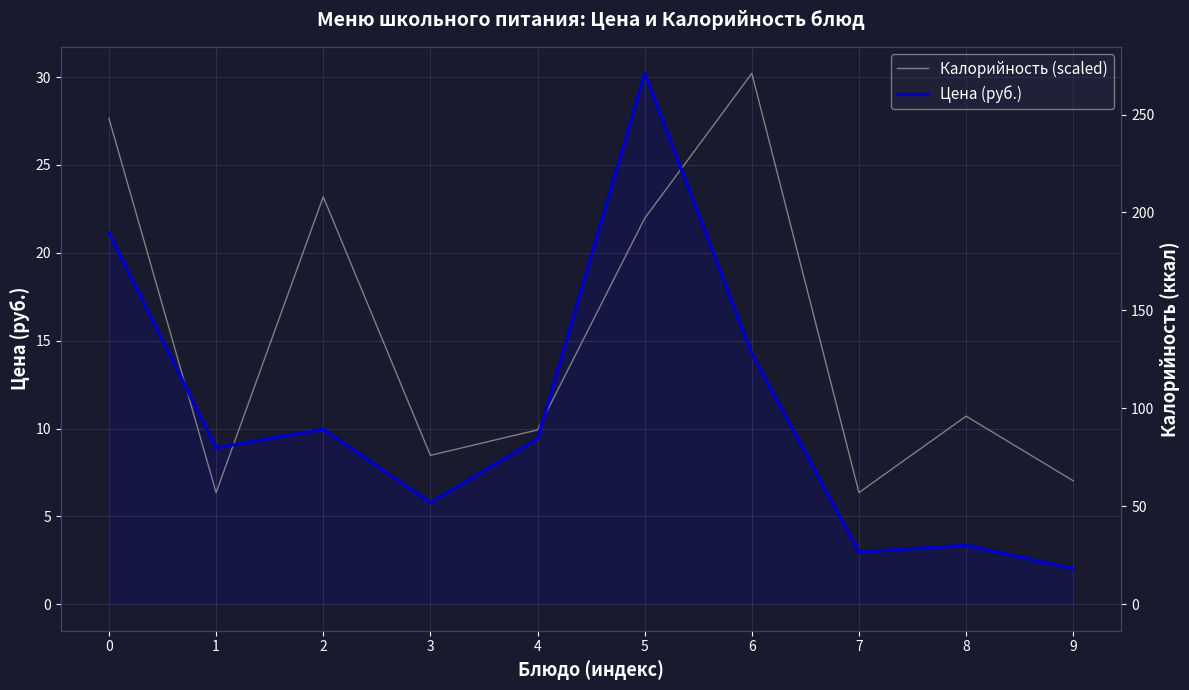

What is the sum of the Цена (руб.) values at 4 and 0?

30.6